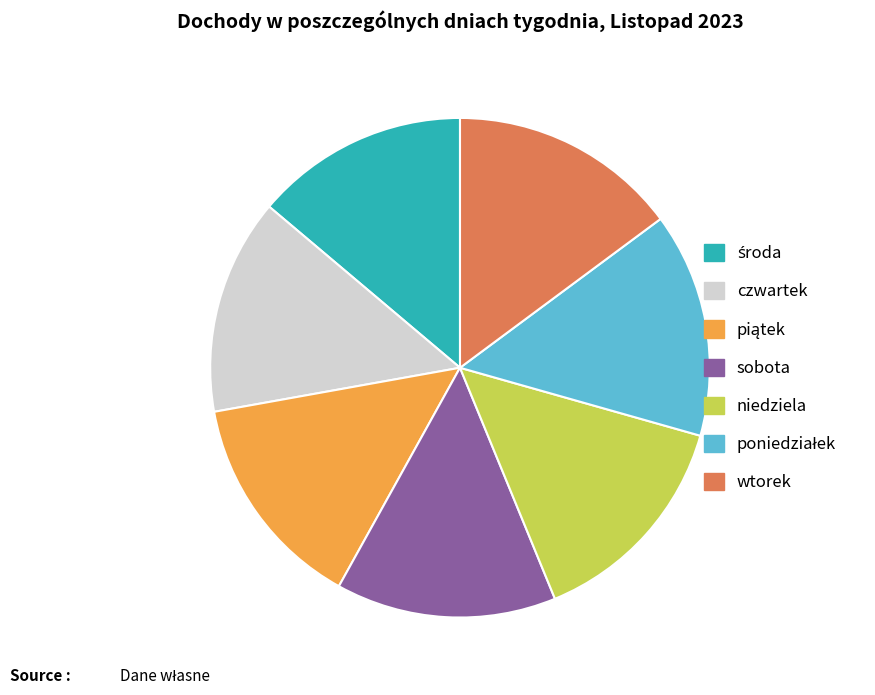

True or false: sobota accounts for 14% of the total.

True